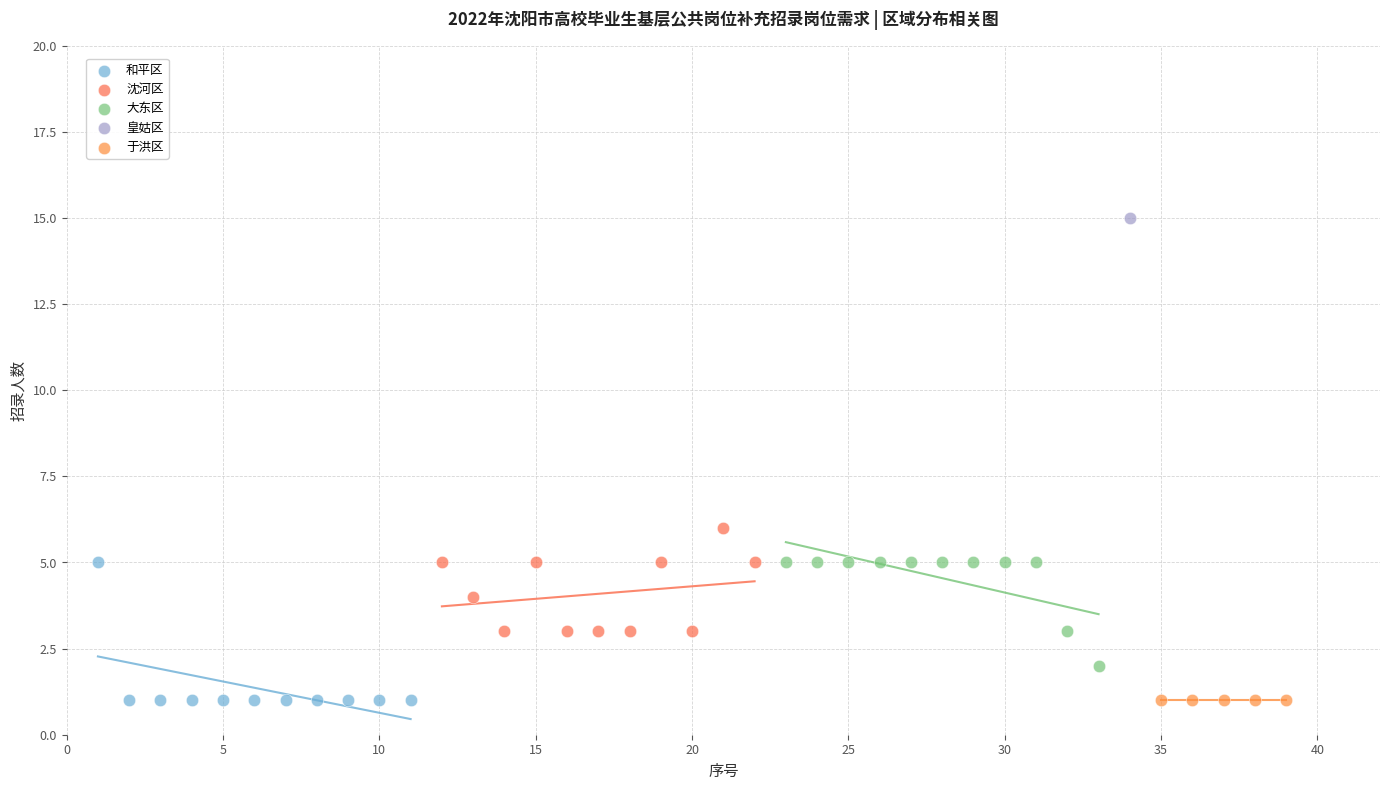

What are all the series names shown in the legend?

和平区, 沈河区, 大东区, 皇姑区, 于洪区